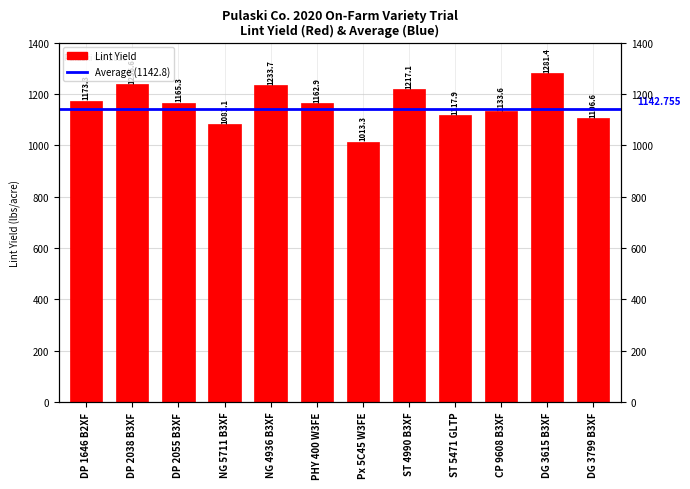

How many bars are there in total?

12